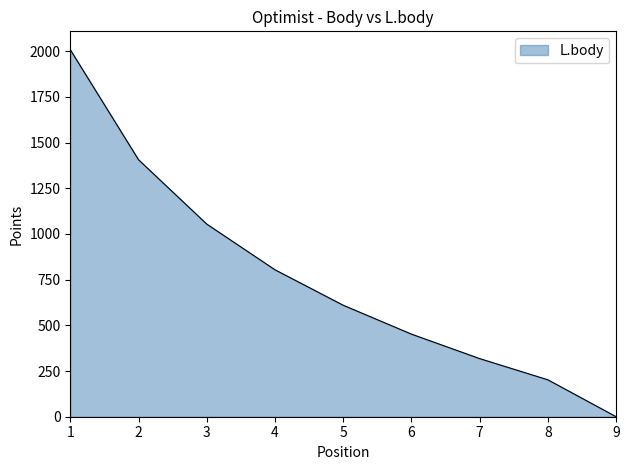

What is the average value?

762